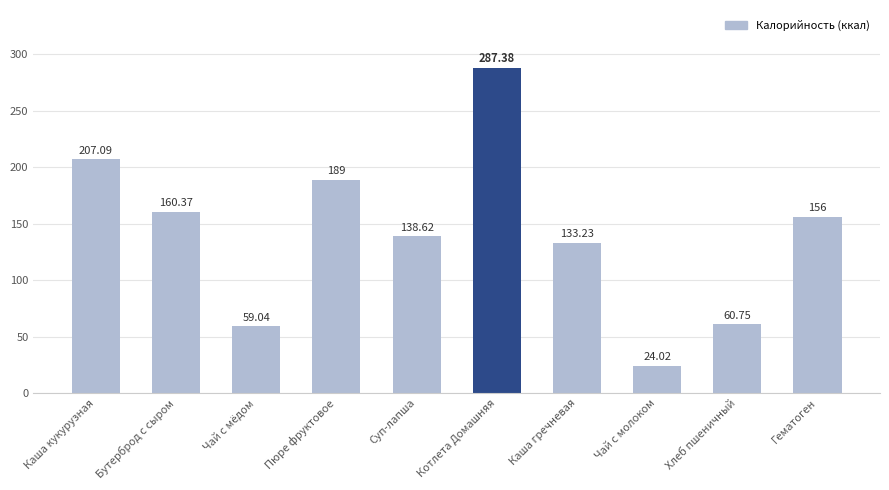

Reading left to right, what are all the values shown in this chart?

Каша кукурузная=207.1	Бутерброд с сыром=160.4	Чай с мёдом=59.0	Пюре фруктовое=189.0	Суп-лапша=138.6	Котлета Домашняя=287.4	Каша гречневая=133.2	Чай с молоком=24.0	Хлеб пшеничный=60.8	Гематоген=156.0